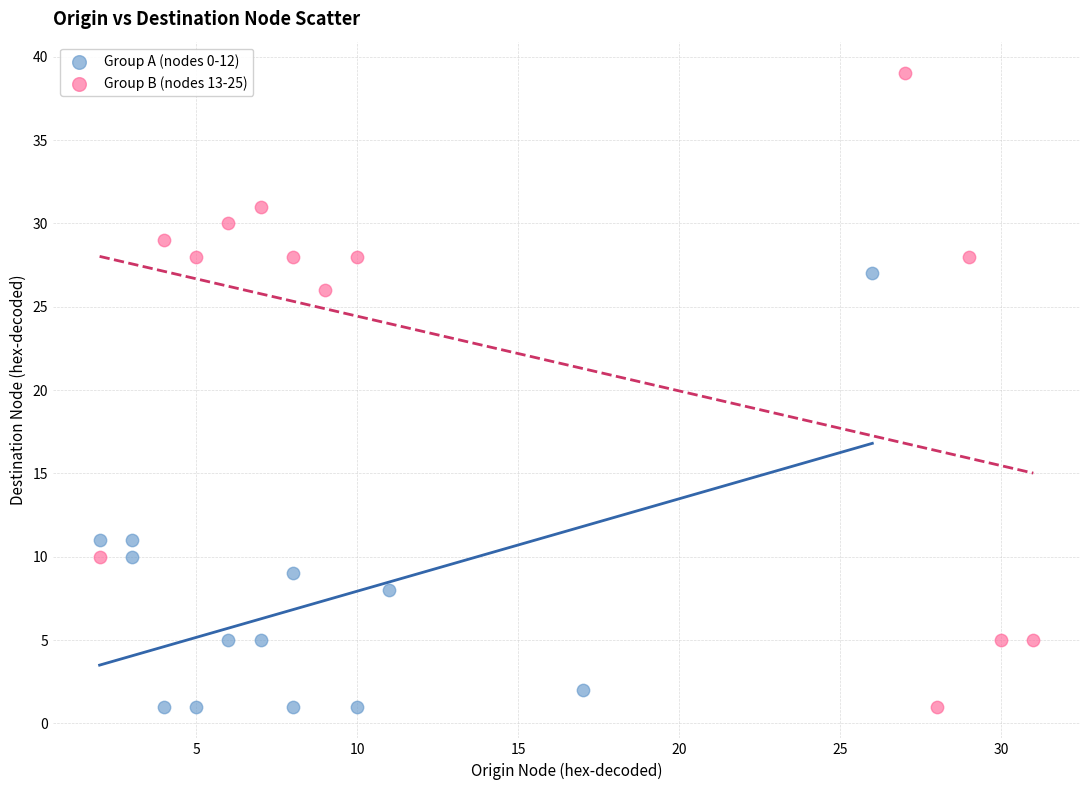

Which series has the largest Y range (max minus min)?

Group B (nodes 13-25)